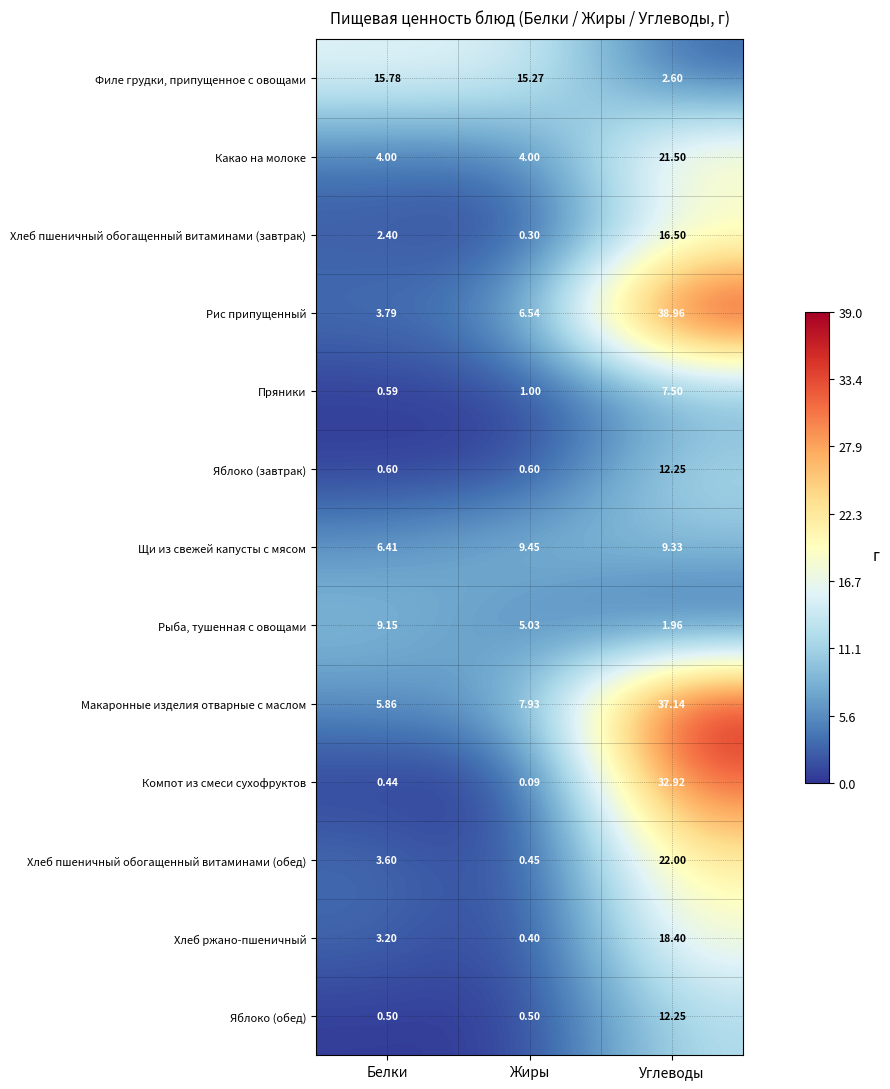

How many categories are shown in the chart?

3